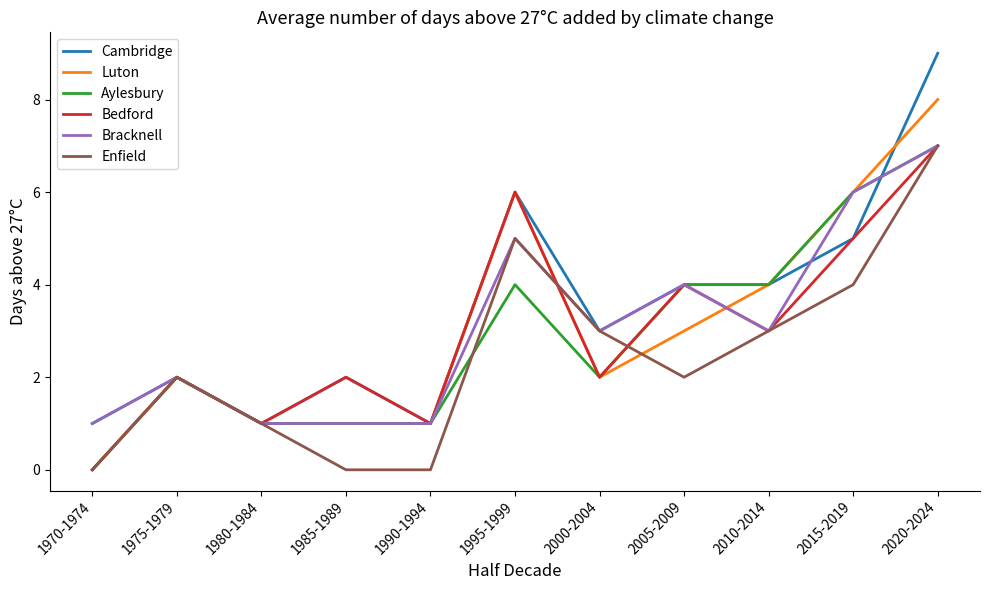

What is the difference between the maximum and second lowest values in the Bedford series?

6